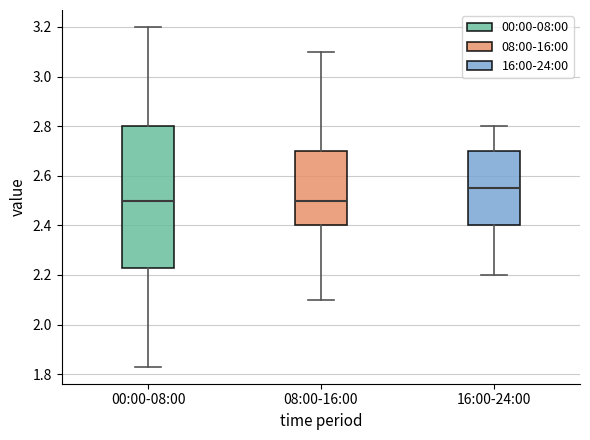

Which box is the tallest, from its lower edge to its upper edge?

00:00-08:00